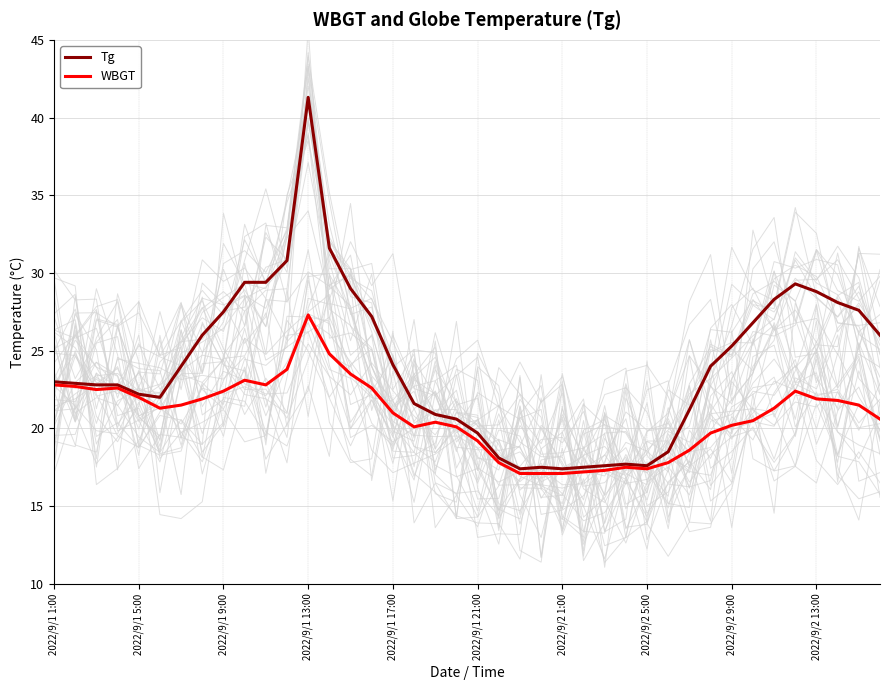

What position from the left is 2022/9/1 1:00?

1